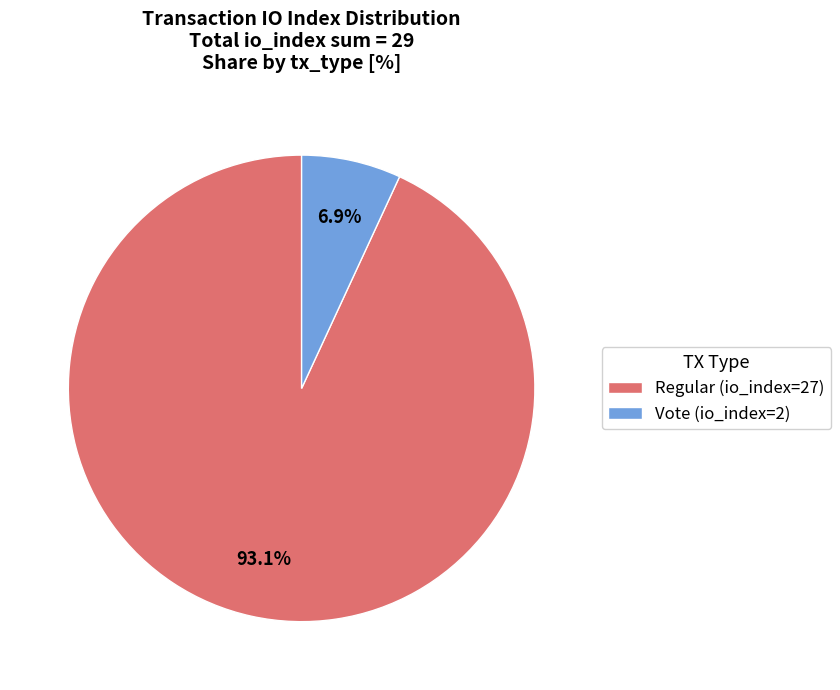

Which slice represents more than half of the pie?

Regular (io_index=27)